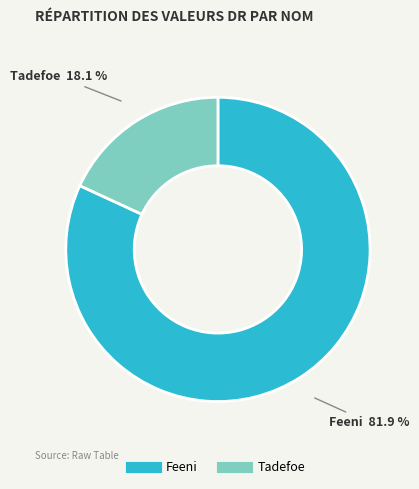

What is the total percentage of Feeni and Tadefoe?

100.0%